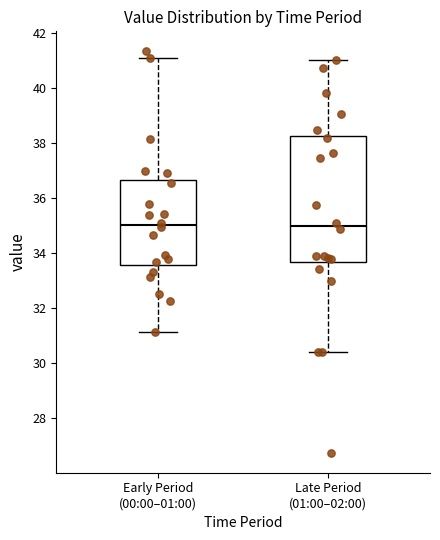

Comparing the boxes themselves (not the whiskers), which one is the tallest?

Late Period (01:00–02:00)